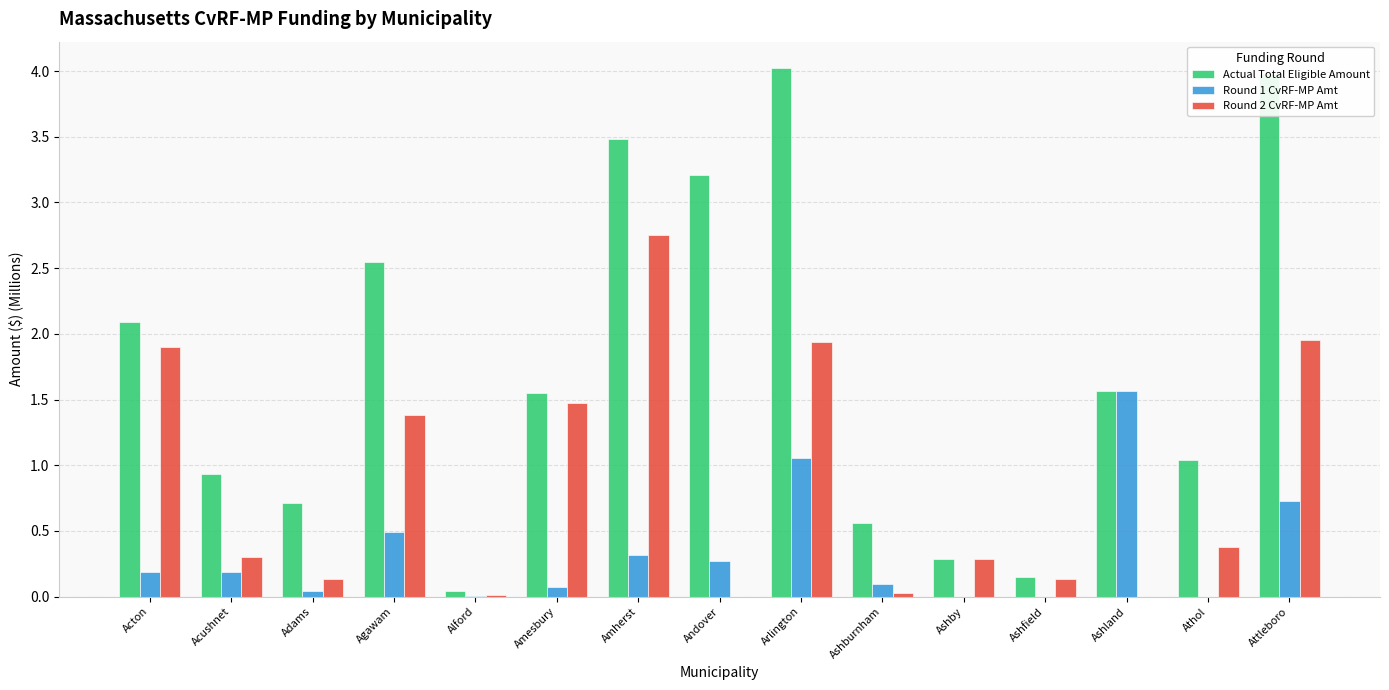

Is the value of Round 2 CvRF-MP Amt at Athol greater than the value of Actual Total Eligible Amount at Alford?

Yes